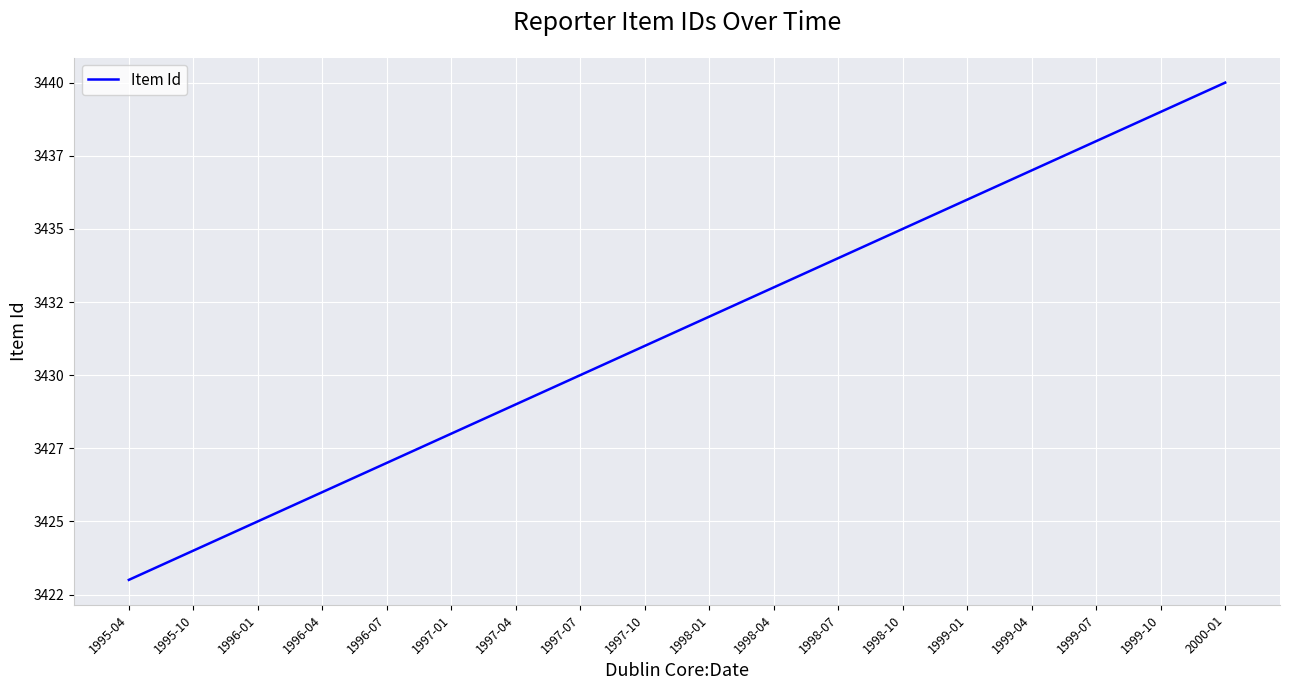

Reading right to left, what are all the values shown in this chart?

3440	3439	3438	3437	3436	3435	3434	3433	3432	3431	3430	3429	3428	3427	3426	3425	3424	3423